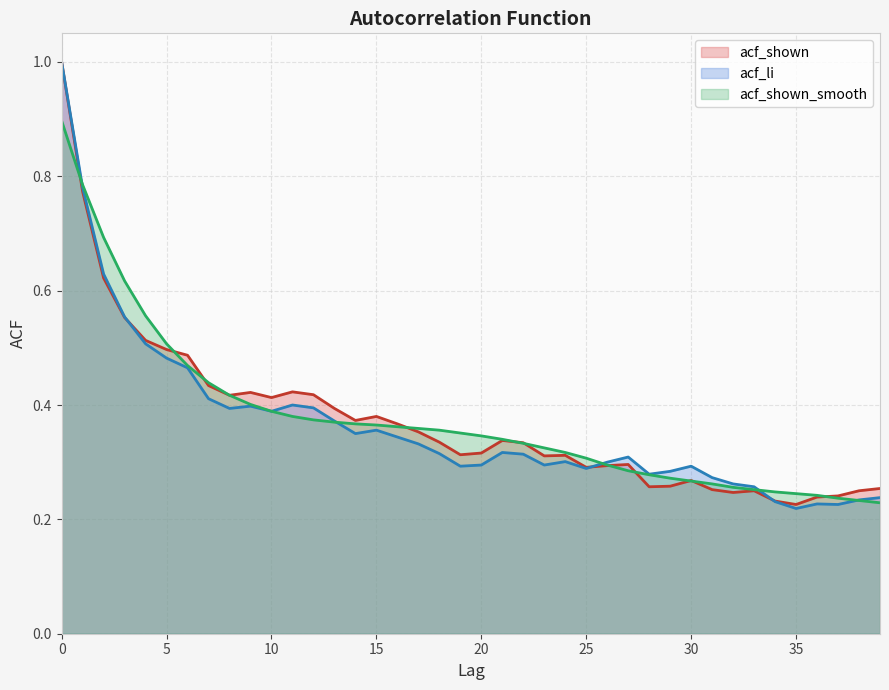

The value of acf_li at 22 is 0.2. True or false?

False